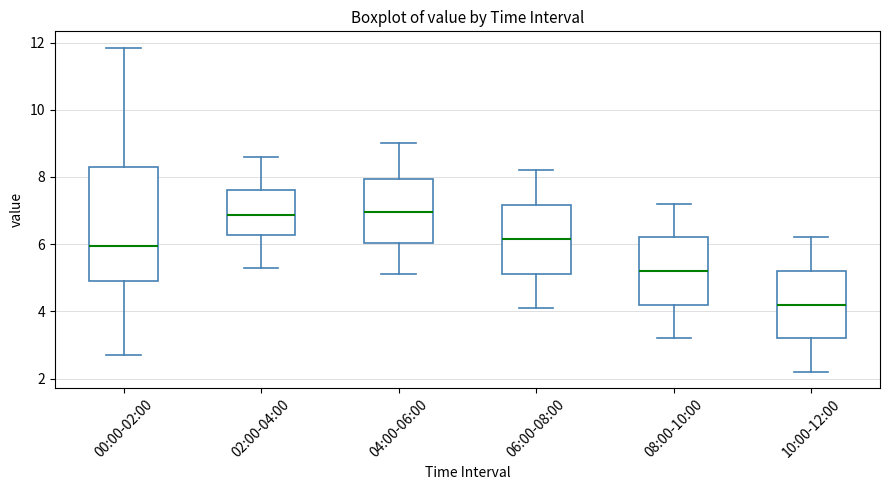

Reading left to right, transcribe this box plot: for each box, give where its median line is, the range the box spans, and where its two whiskers end, as read against the y-axis. The values are not printed on the chart, so give them approximately, as read against the axis.

00:00-02:00: median 6.0, box 5.0 to 8.2, whiskers 2.8 to 11.8
02:00-04:00: median 6.8, box 6.2 to 7.6, whiskers 5.4 to 8.6
04:00-06:00: median 7.0, box 6.0 to 8.0, whiskers 5.2 to 9.0
06:00-08:00: median 6.2, box 5.2 to 7.2, whiskers 4.2 to 8.2
08:00-10:00: median 5.2, box 4.2 to 6.2, whiskers 3.2 to 7.2
10:00-12:00: median 4.2, box 3.2 to 5.2, whiskers 2.2 to 6.2